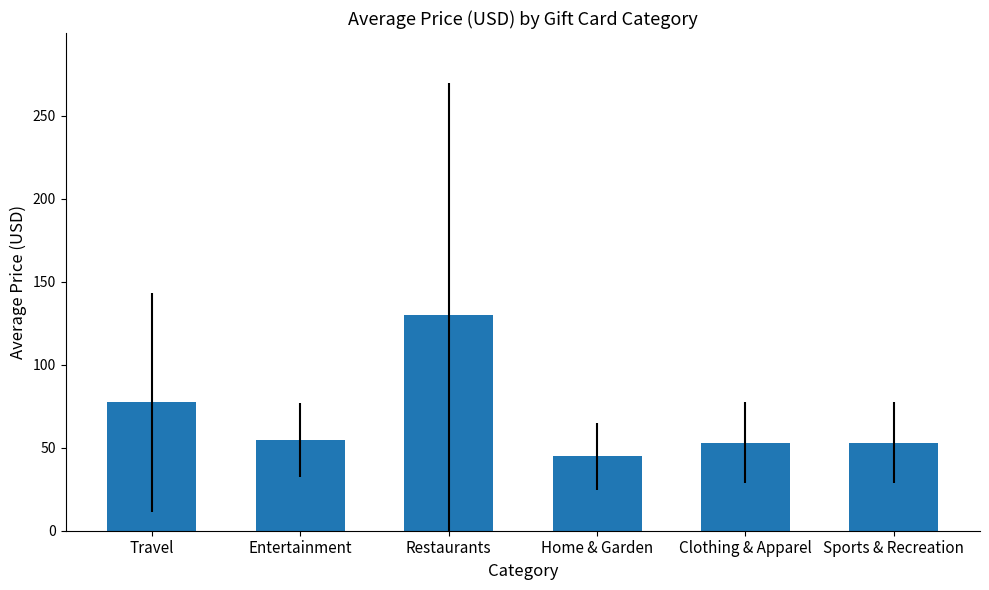

Reading right to left, what are all the values shown in this chart?

Sports & Recreation=52.9	Clothing & Apparel=52.9	Home & Garden=44.8	Restaurants=130.2	Entertainment=54.5	Travel=77.3